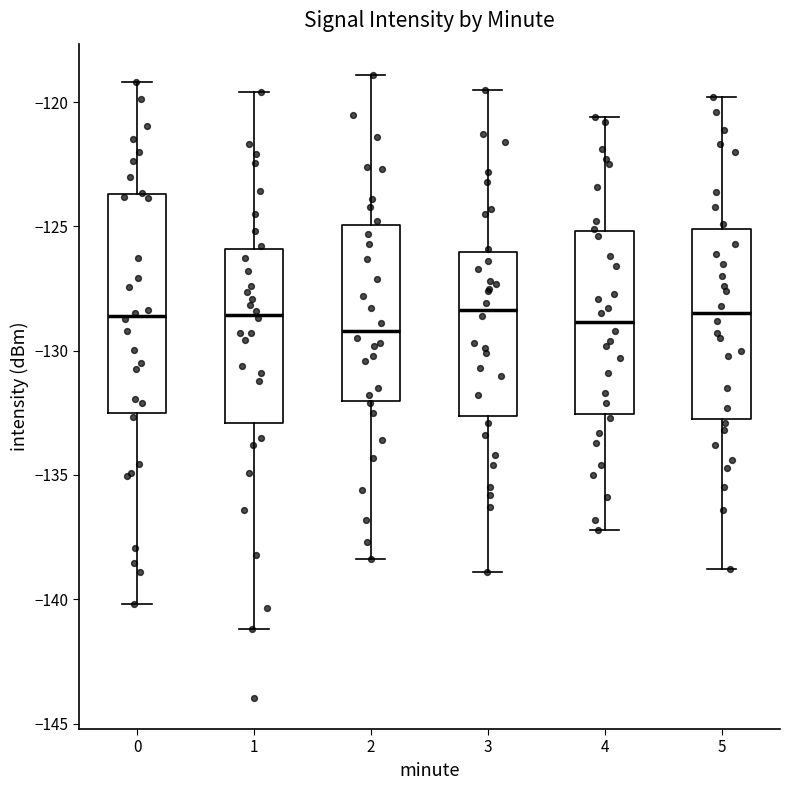

Reading left to right, read every box against the y-axis: the position of its median line, the range the box covers, and the ends of its whiskers. The values are not printed on the chart, so give them approximately, as read against the axis.

0: median -128.5, box -132.5 to -123.5, whiskers -140.0 to -119.0
1: median -128.5, box -133.0 to -126.0, whiskers -141.0 to -119.5
2: median -129.0, box -132.0 to -125.0, whiskers -138.5 to -119.0
3: median -128.5, box -132.5 to -126.0, whiskers -139.0 to -119.5
4: median -129.0, box -132.5 to -125.0, whiskers -137.0 to -120.5
5: median -128.5, box -132.5 to -125.0, whiskers -139.0 to -120.0